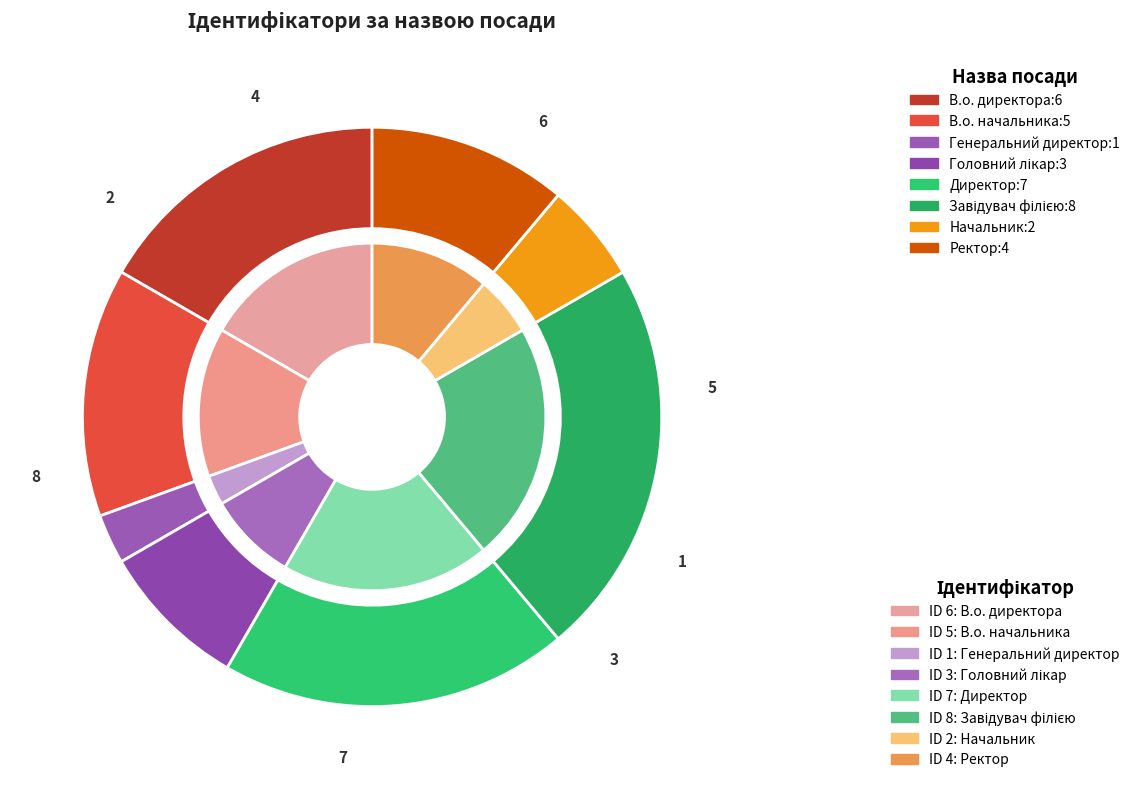

True or false: Завідувач філією accounts for 30% of the total.

False